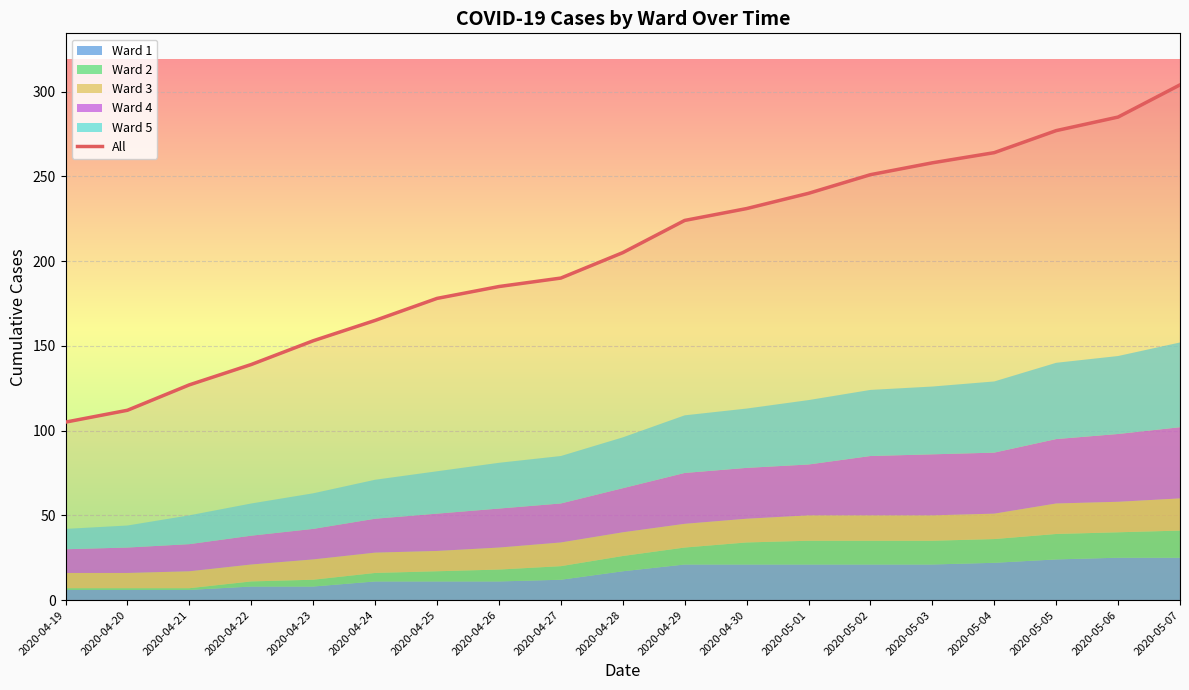

At which category does the chart reach its peak across all series?

2020-05-07